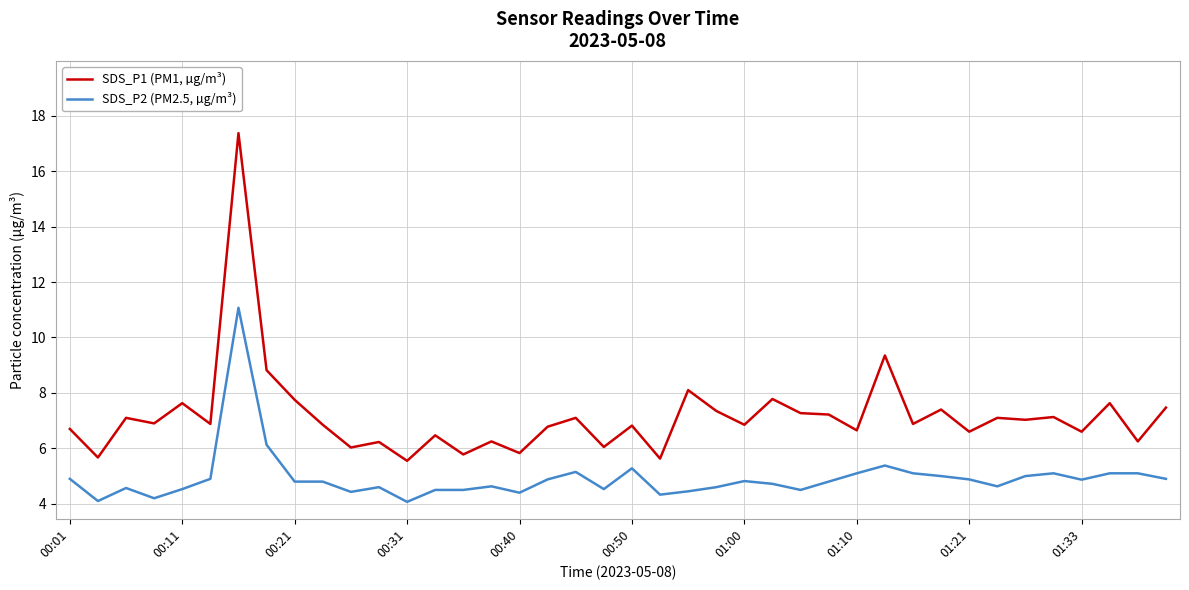

Which series has the largest total across all categories?

SDS_P1 (PM1, µg/m³)